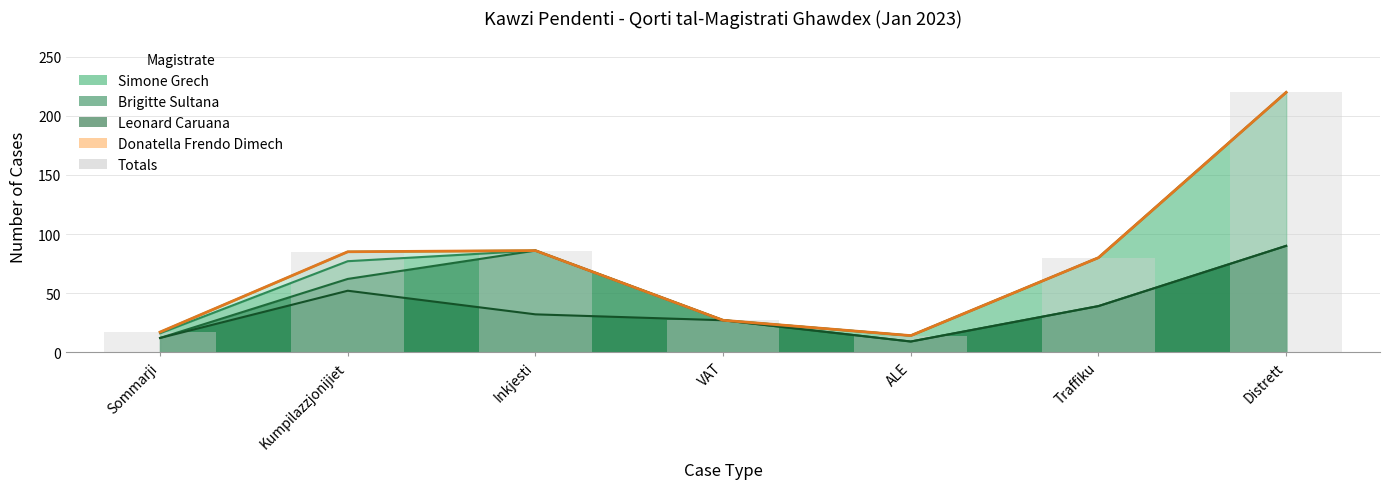

Reading left to right, transcribe all the data shown in this chart.

Simone Grech (cumulative band): Sommarji=17	Kumpilazzjonijiet=85	Inkjesti=86	VAT=27	ALE=14	Traffiku=80	Distrett=220
Leonard Caruana layer: Sommarji=16	Kumpilazzjonijiet=77	Inkjesti=86	VAT=27	ALE=14	Traffiku=80	Distrett=220
Brigitte Sultana layer: Sommarji=12	Kumpilazzjonijiet=62	Inkjesti=86	VAT=27	ALE=9	Traffiku=39	Distrett=90
Simone Grech base: Sommarji=12	Kumpilazzjonijiet=52	Inkjesti=32	VAT=27	ALE=9	Traffiku=39	Distrett=90
Totals: Sommarji=17	Kumpilazzjonijiet=85	Inkjesti=86	VAT=27	ALE=14	Traffiku=80	Distrett=220
Total (bar): Sommarji=17	Kumpilazzjonijiet=85	Inkjesti=86	VAT=27	ALE=14	Traffiku=80	Distrett=220